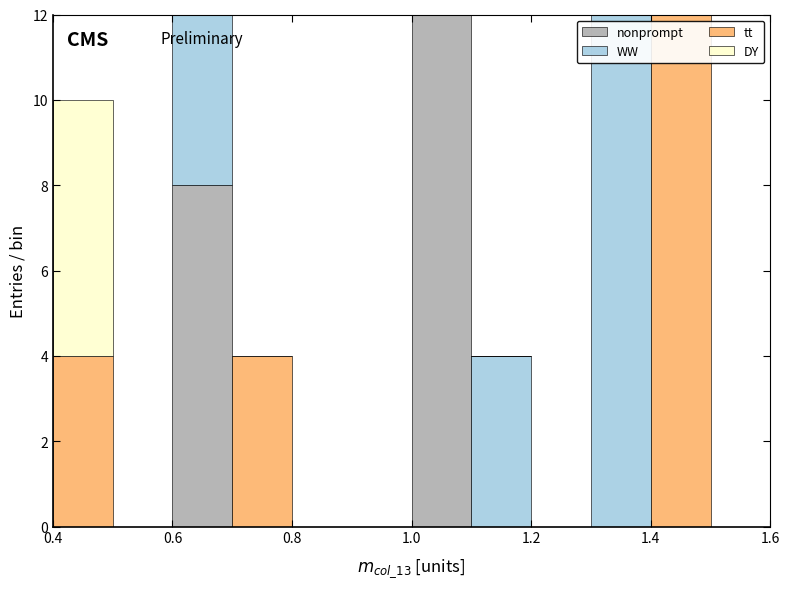

Reading left to right, transcribe this chart: for each stacked bar, give the range it covers on the x-axis and its total height. The values are not printed on the chart, so give them approximately, as read against the axis.

0.4 to 0.5: 10
0.5 to 0.6: 0
0.6 to 0.7: 12
0.7 to 0.8: 4
0.8 to 0.9: 0
0.9 to 1.0: 0
1.0 to 1.1: 12
1.1 to 1.2: 4
1.2 to 1.3: 0
1.3 to 1.4: 12
1.4 to 1.5: 12
1.5 to 1.6: 0